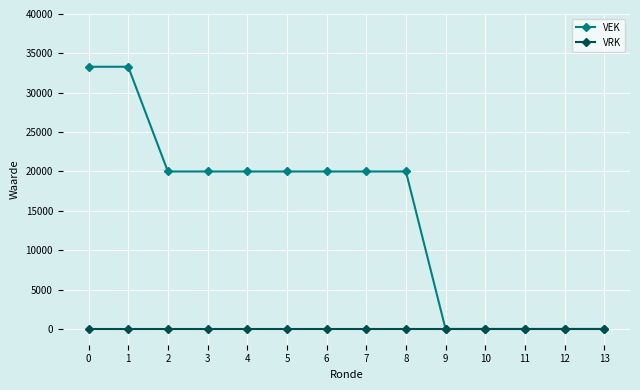

Is the value of VEK at 4 greater than the value of VRK at 2?

Yes